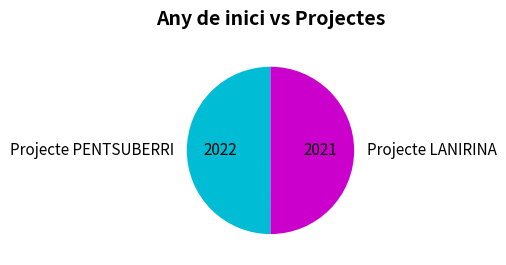

Is it true that Projecte PENTSUBERRI is 45% of the pie?

False